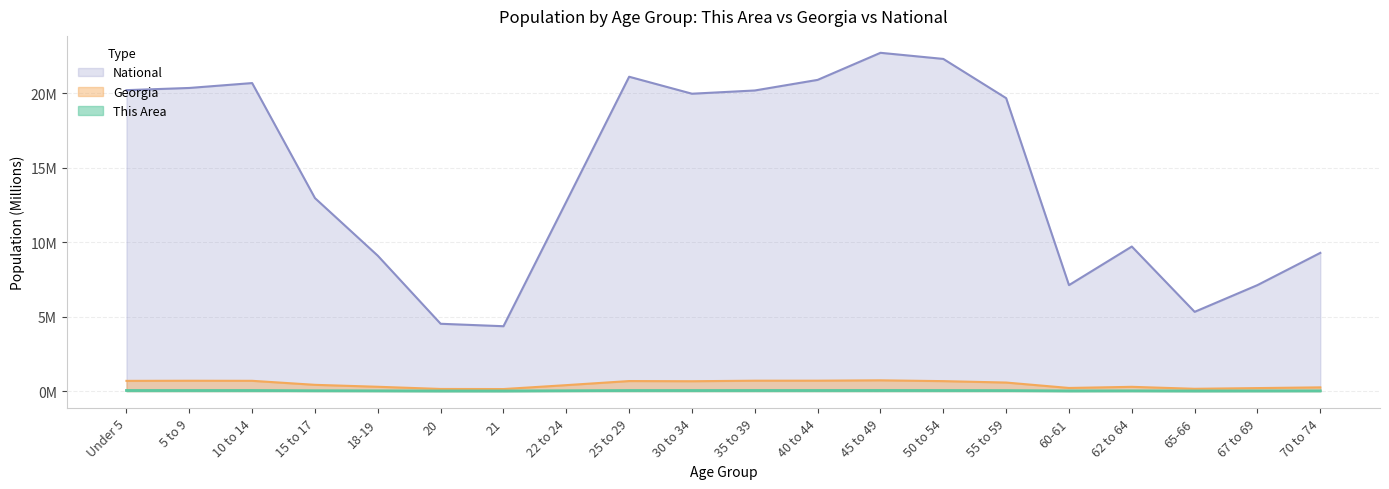

Where is the first local minimum for Georgia?

21